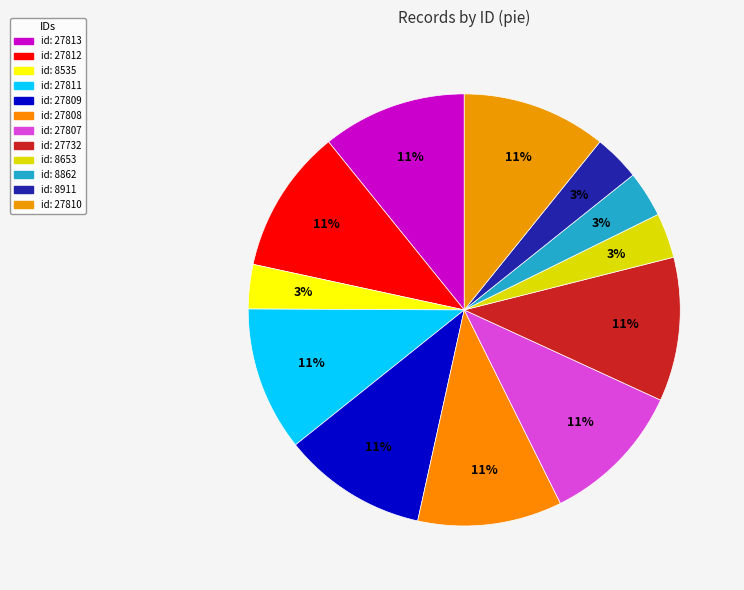

Does პეხუ მურზაყანის ძე კუპრეიშვილი represent more than half of the total?

No